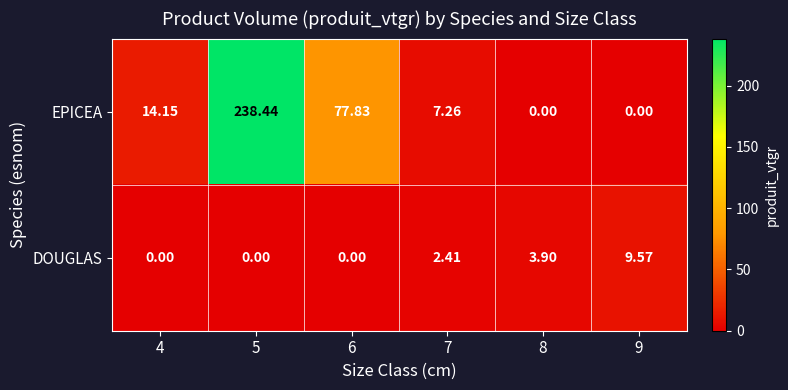

Between 4 and 6, which series saw the biggest shift?

EPICEA